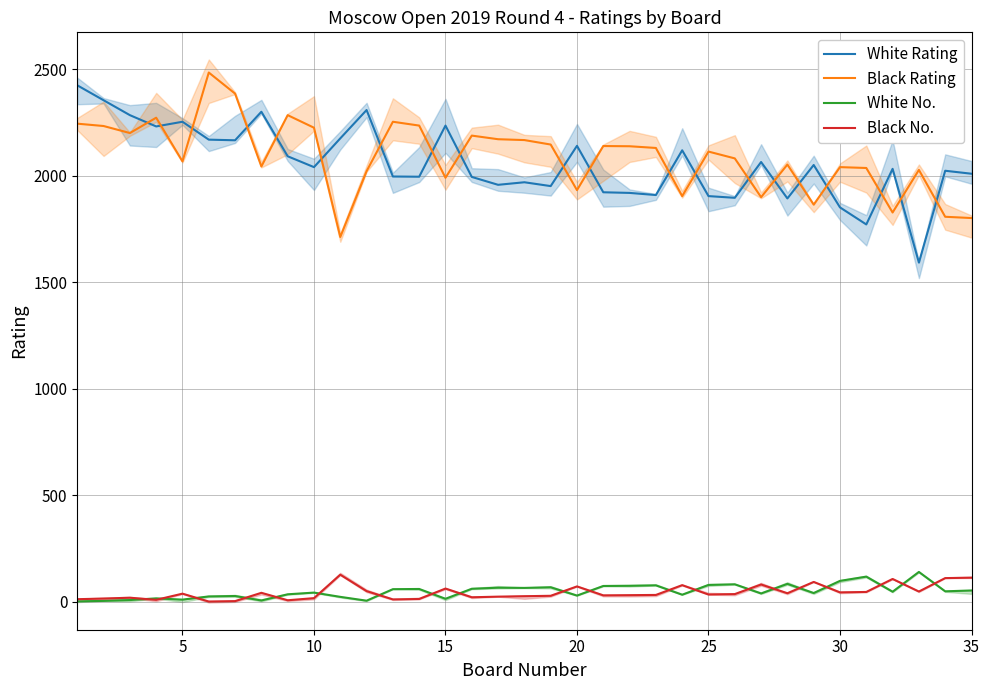

True or false: White No. has more than 1 interior local peaks.

True